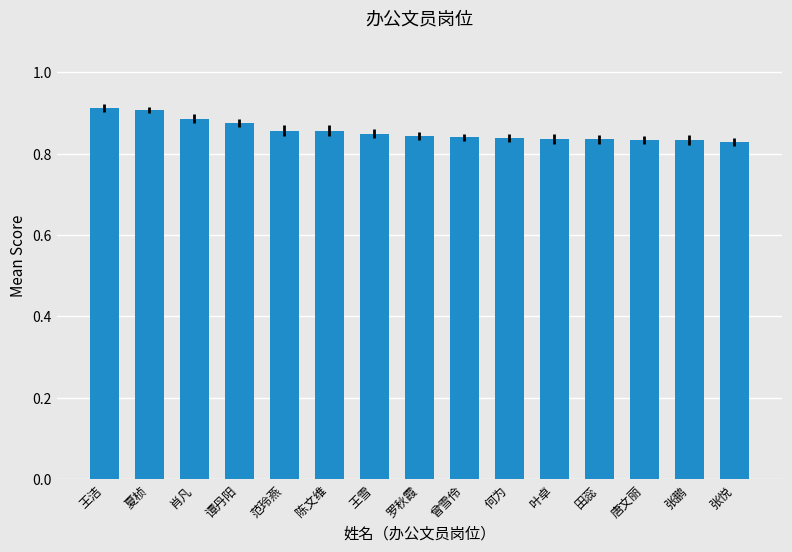

What is the label of the 3rd bar from the left?

肖凡